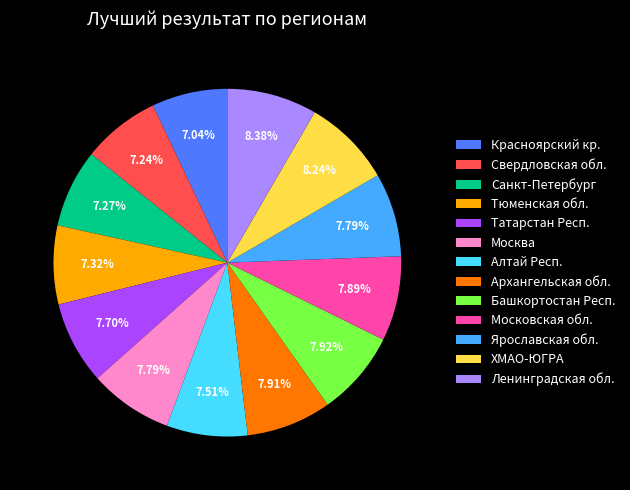

What percentage do Санкт-Петербург and Башкортостан Респ. together represent?

15.2%